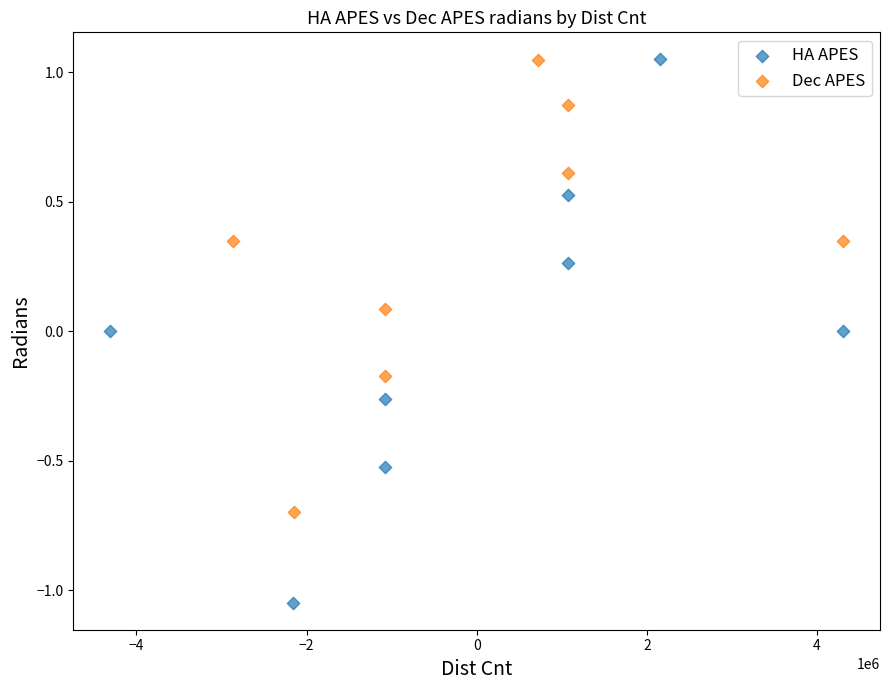

Which series has the largest Y range (max minus min)?

HA APES